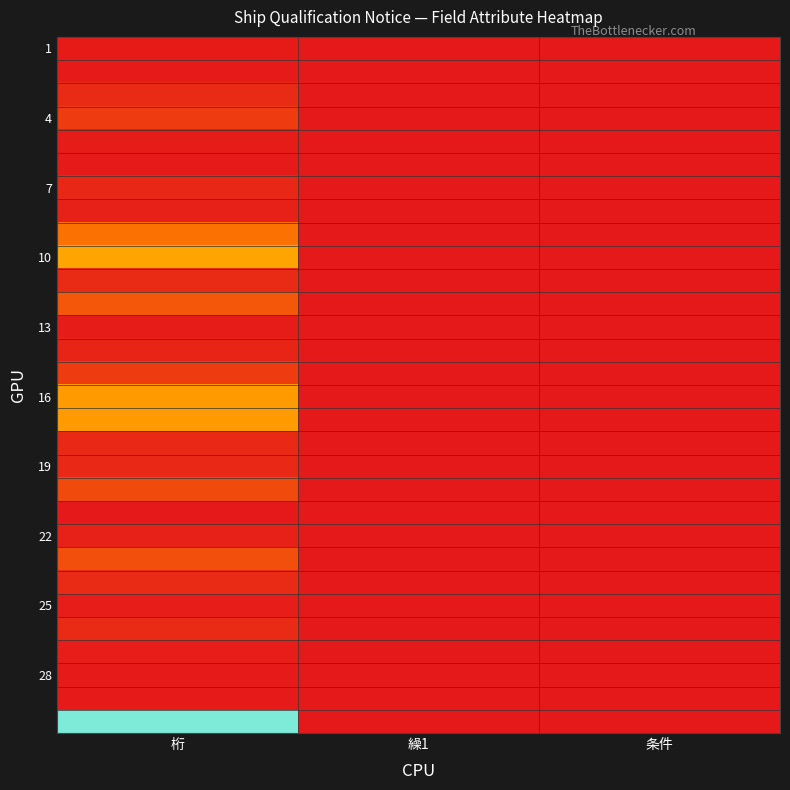

How many series are shown in this chart?

30